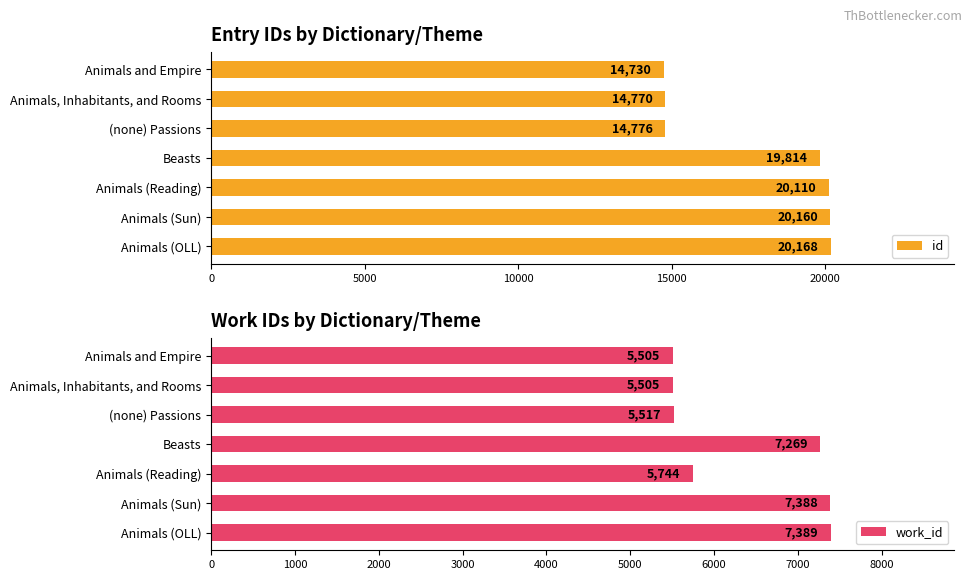

What are all the series names shown in the legend?

id, work_id